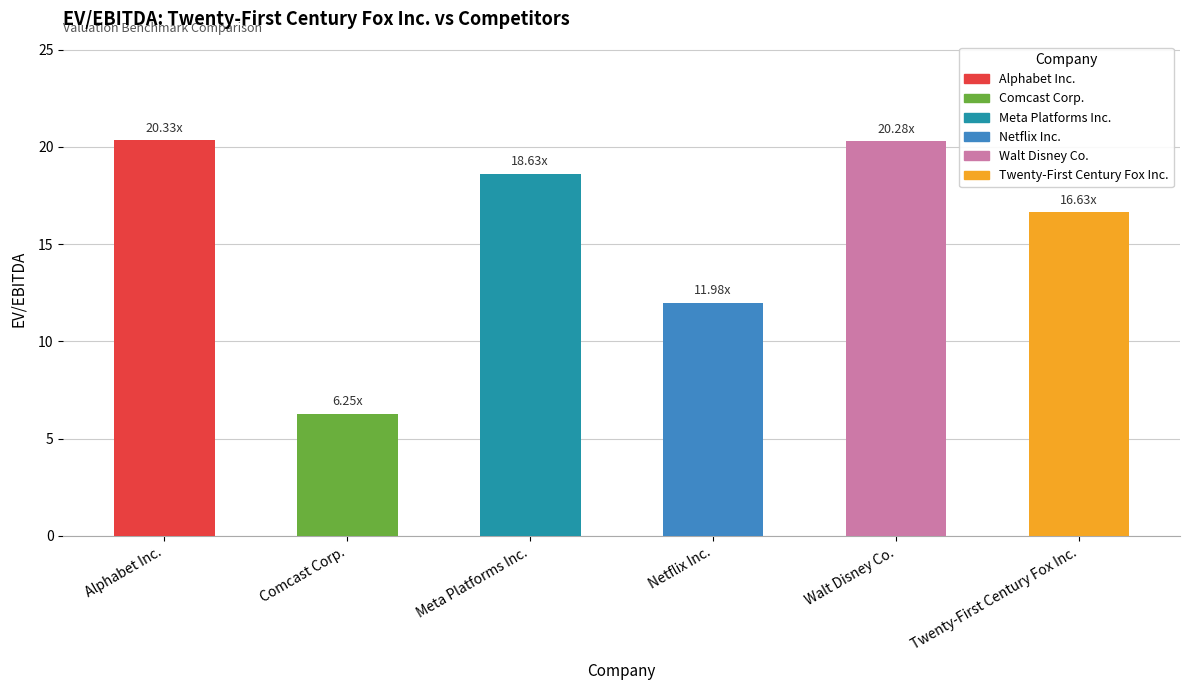

Which label corresponds to the smallest value in the chart?

Comcast Corp.